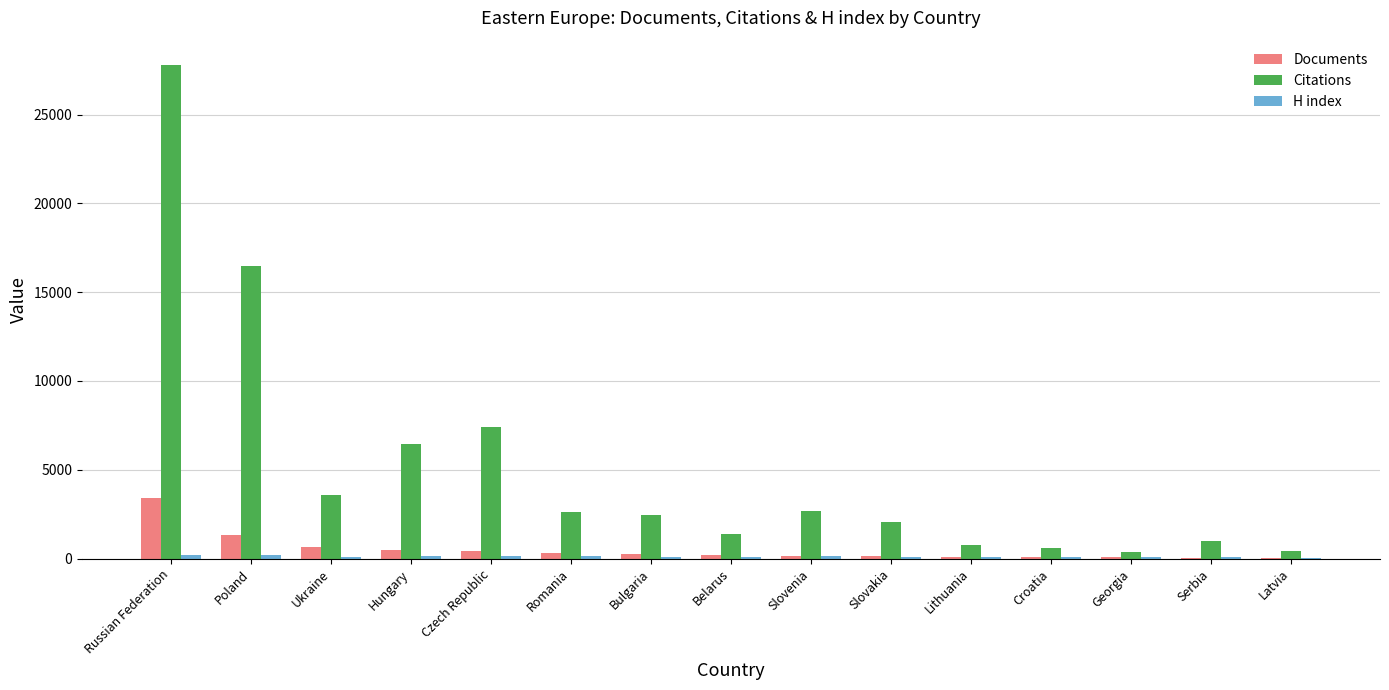

Does the chart contain stacked bars?

No